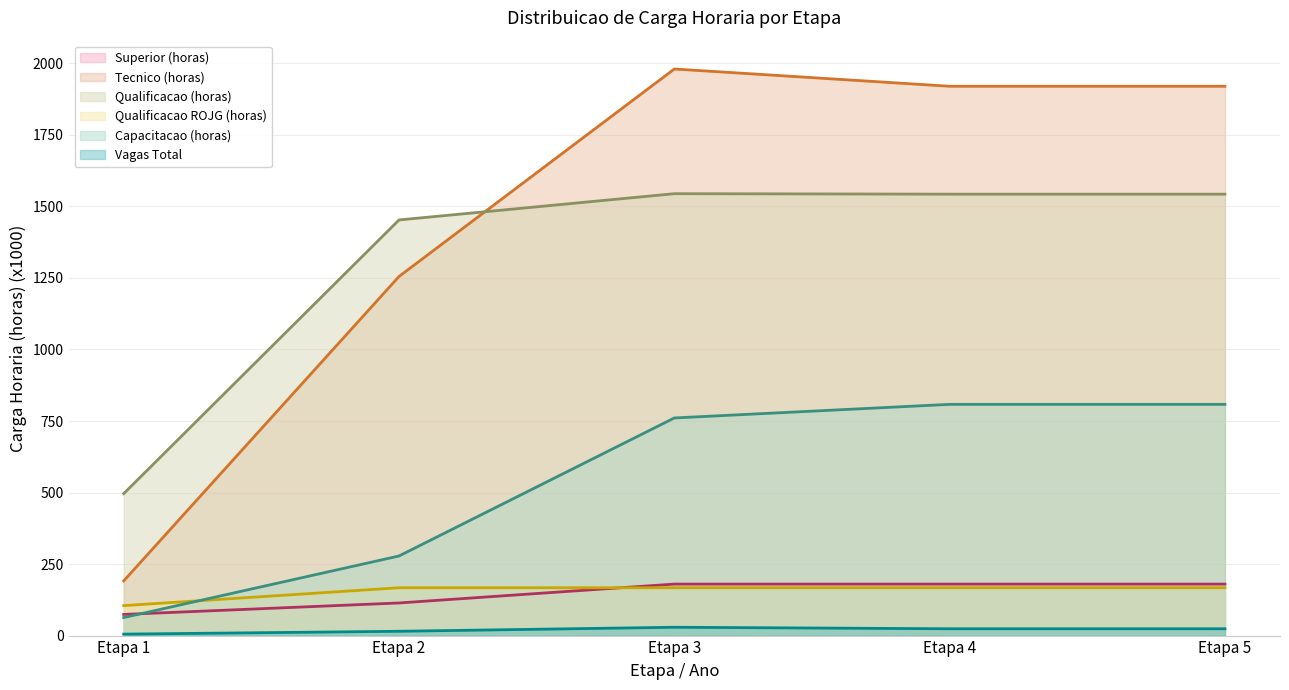

What is the sum of all Vagas Total values?

96.8